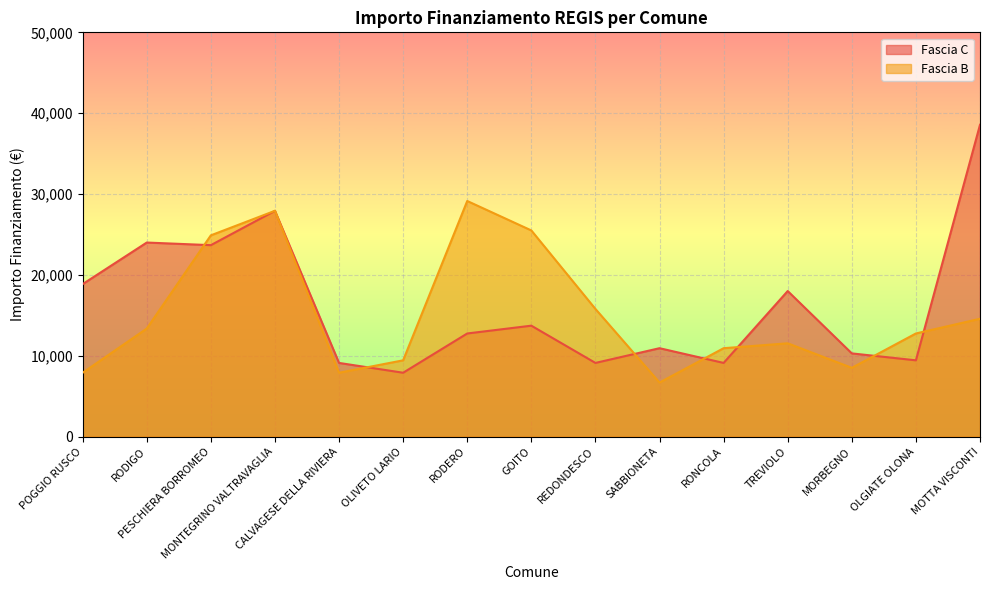

Is the value of Fascia C at PESCHIERA BORROMEO greater than the value of Fascia B at TREVIOLO?

Yes